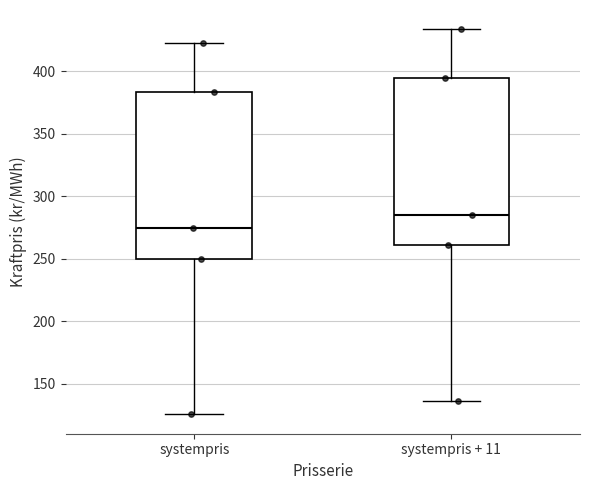

Where does the lower whisker of the box for systempris + 11 end on the y-axis? The values are not printed on the chart, so give them approximately, as read against the axis.

135